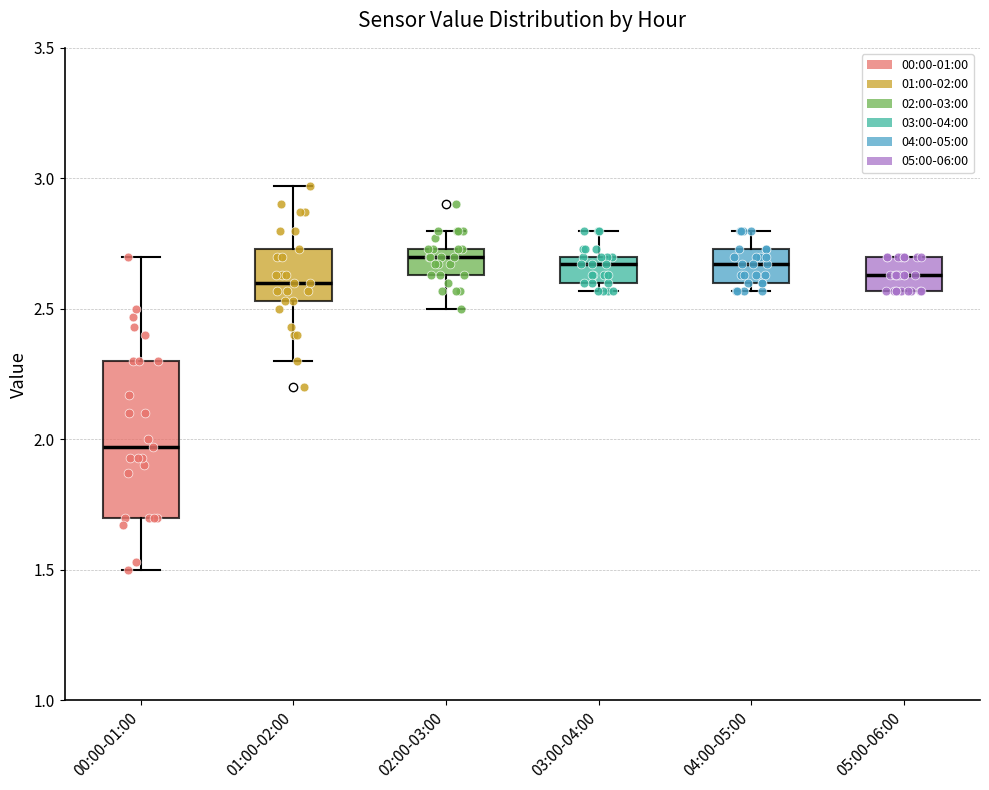

Comparing the boxes themselves (not the whiskers), which one is the tallest?

00:00-01:00